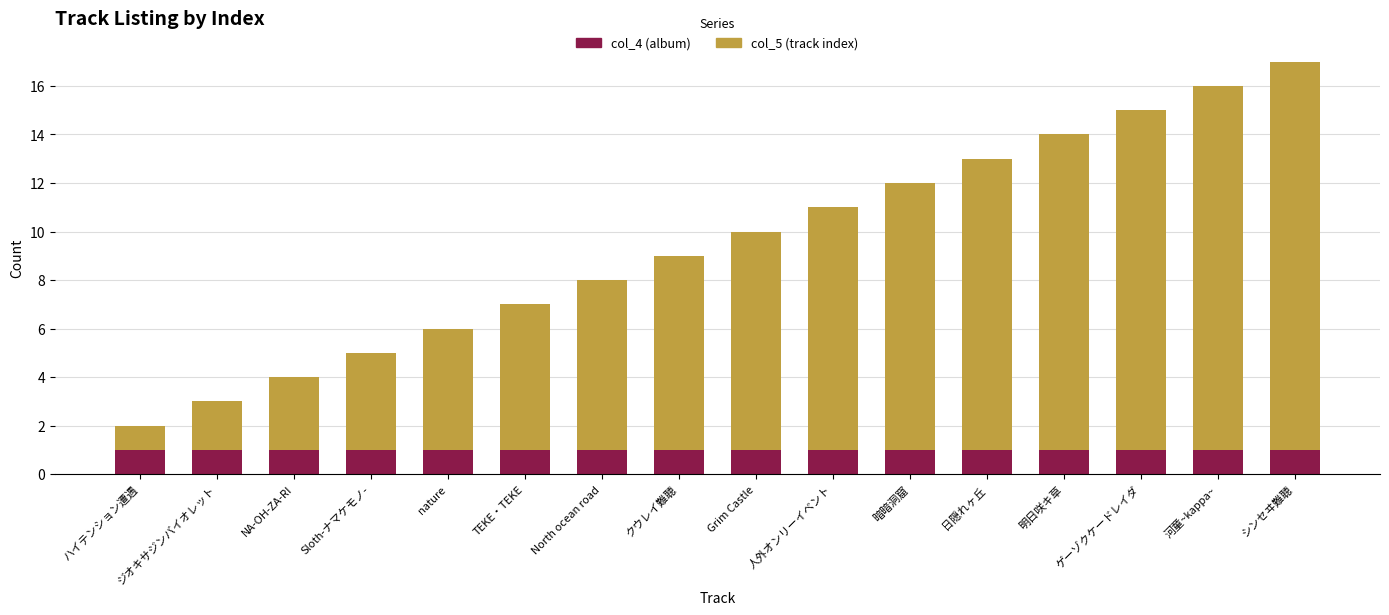

Are the bars grouped side by side (vs. stacked)?

No